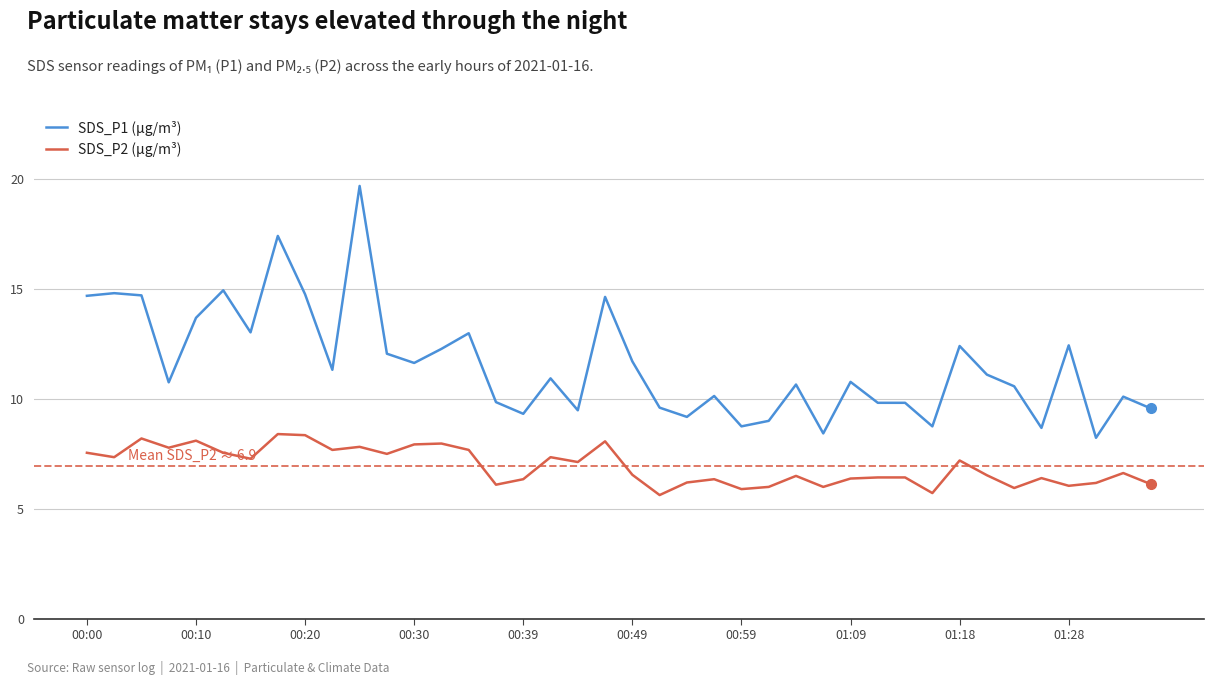

What is the maximum value for SDS_P2 (µg/m³)?

8.4